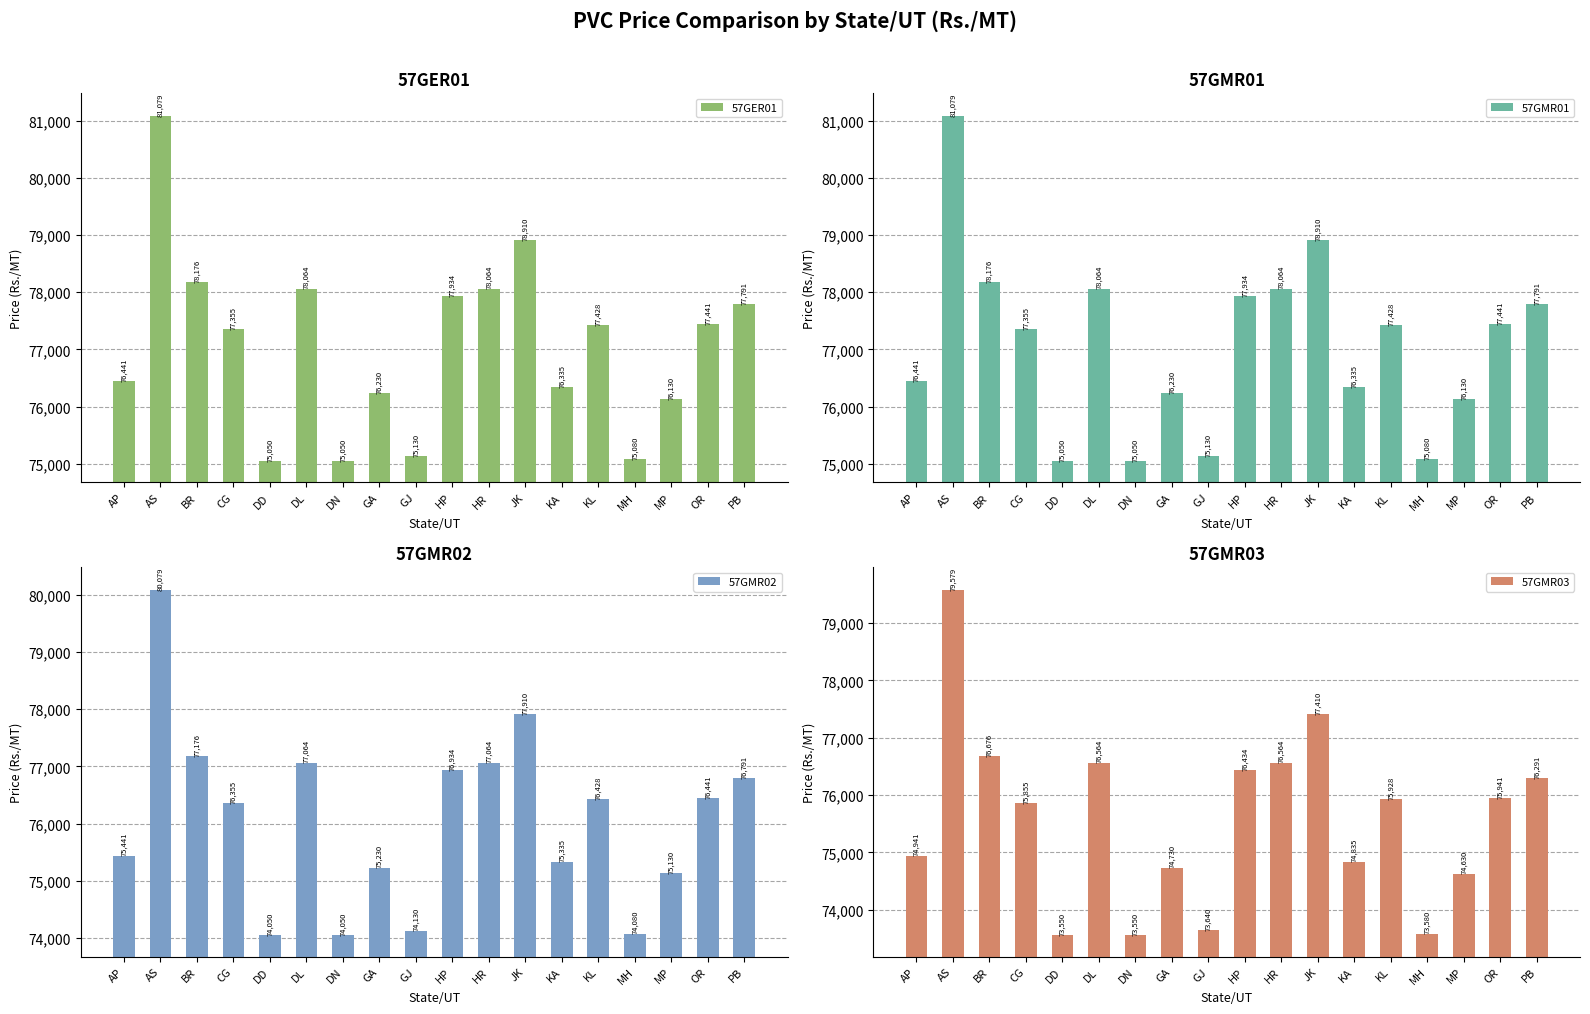

What is the difference between the 57GMR03 values at BR and GJ?

3036